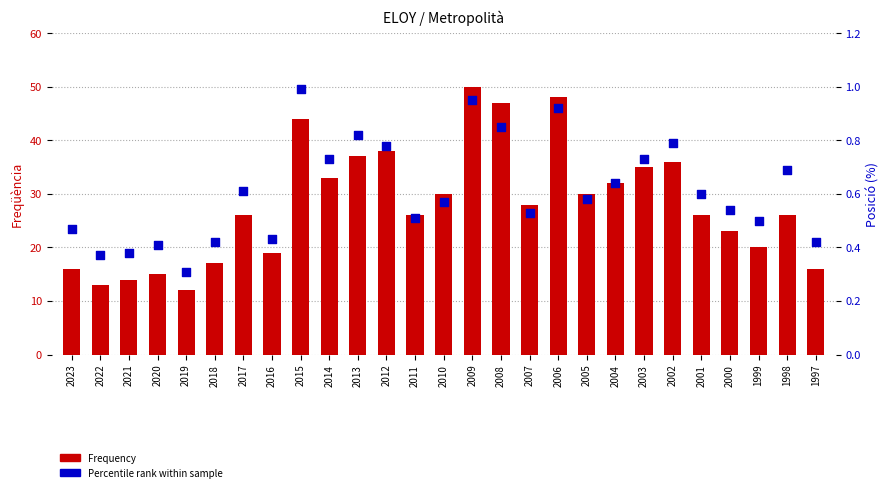

At which category is the sum across all series the highest?

2009